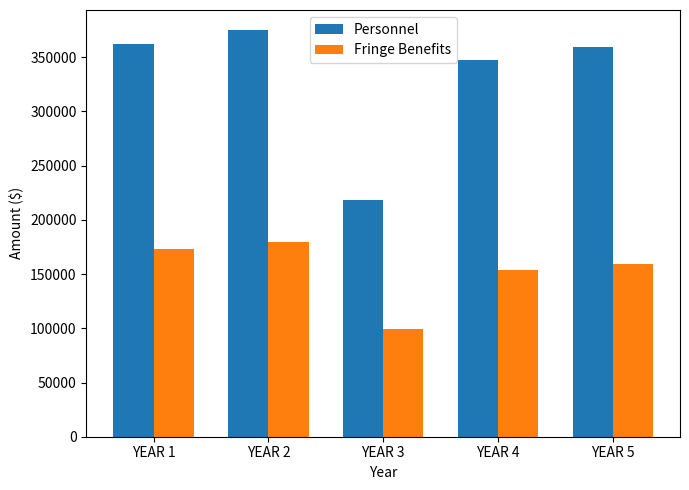

What is the difference between the maximum and minimum values in the Fringe Benefits series?

80185